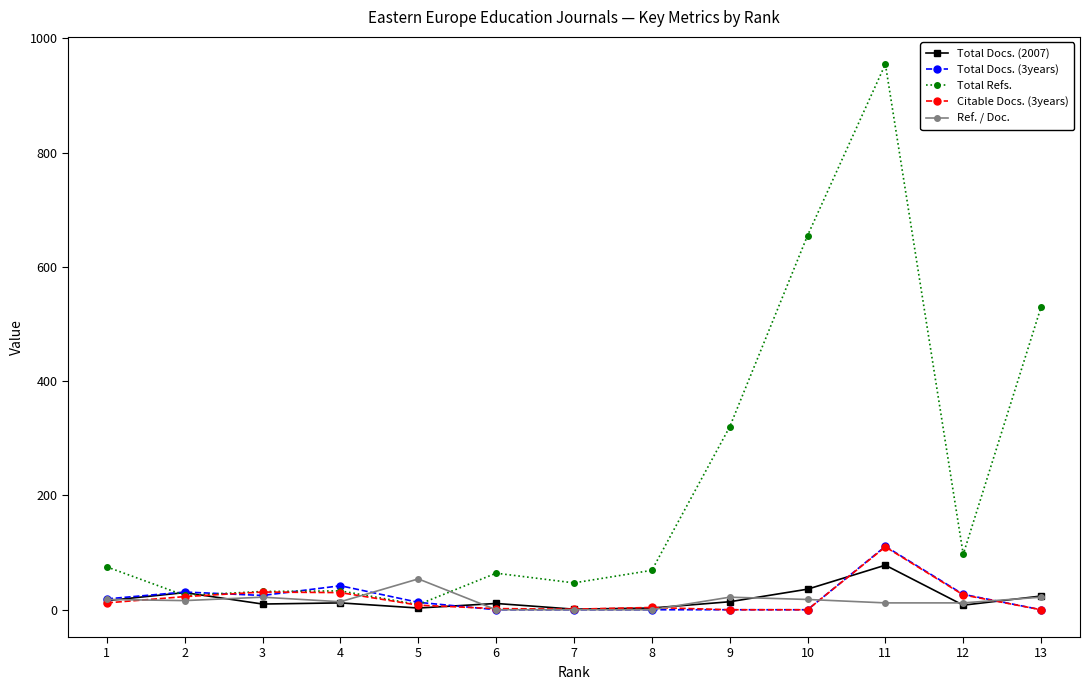

True or false: Total Docs. (3years) and Ref. / Doc. cross at least once.

True